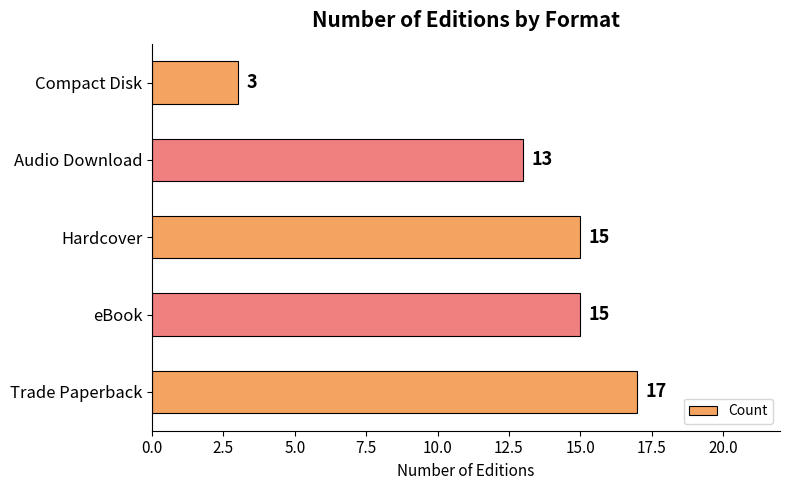

Approximately how many times larger is the value at eBook compared to Compact Disk?

5.0